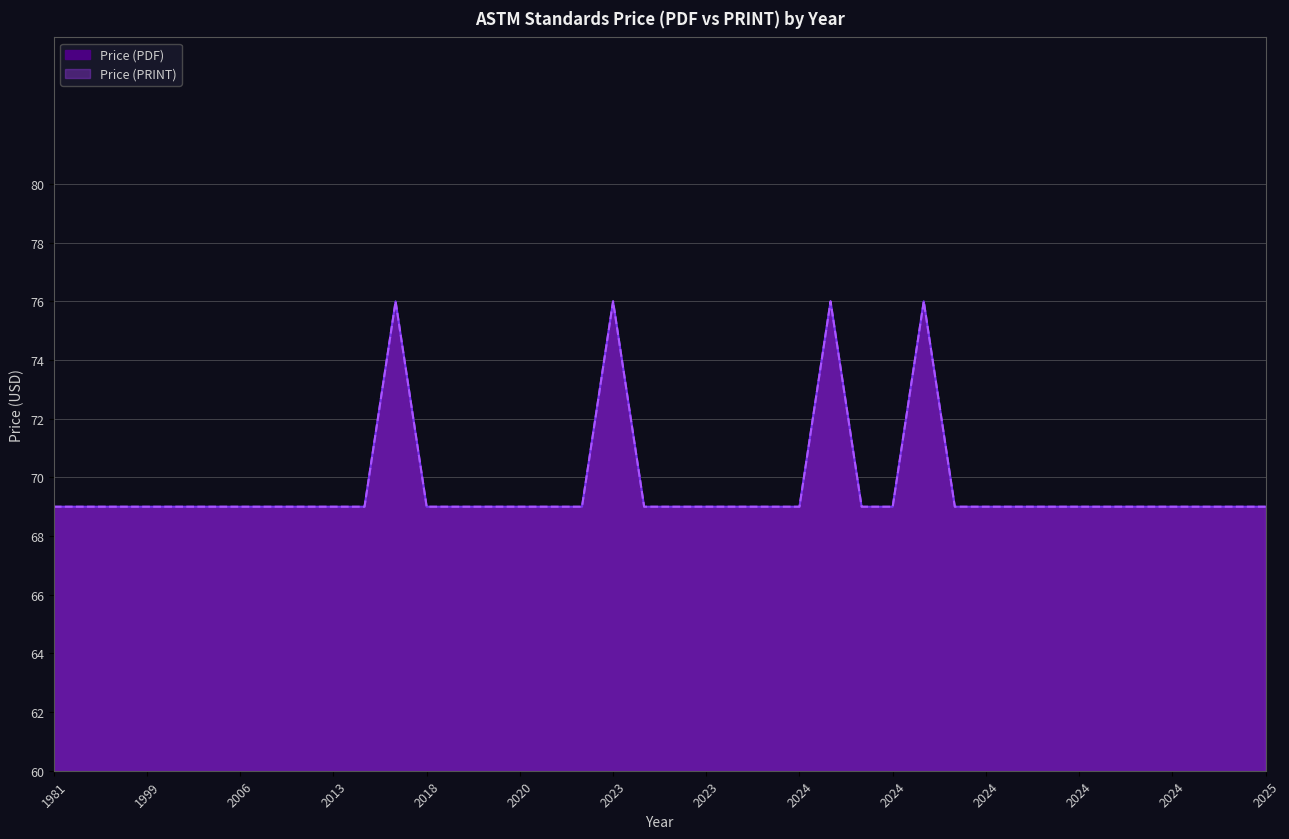

What is the total value across all series at 2025?

138